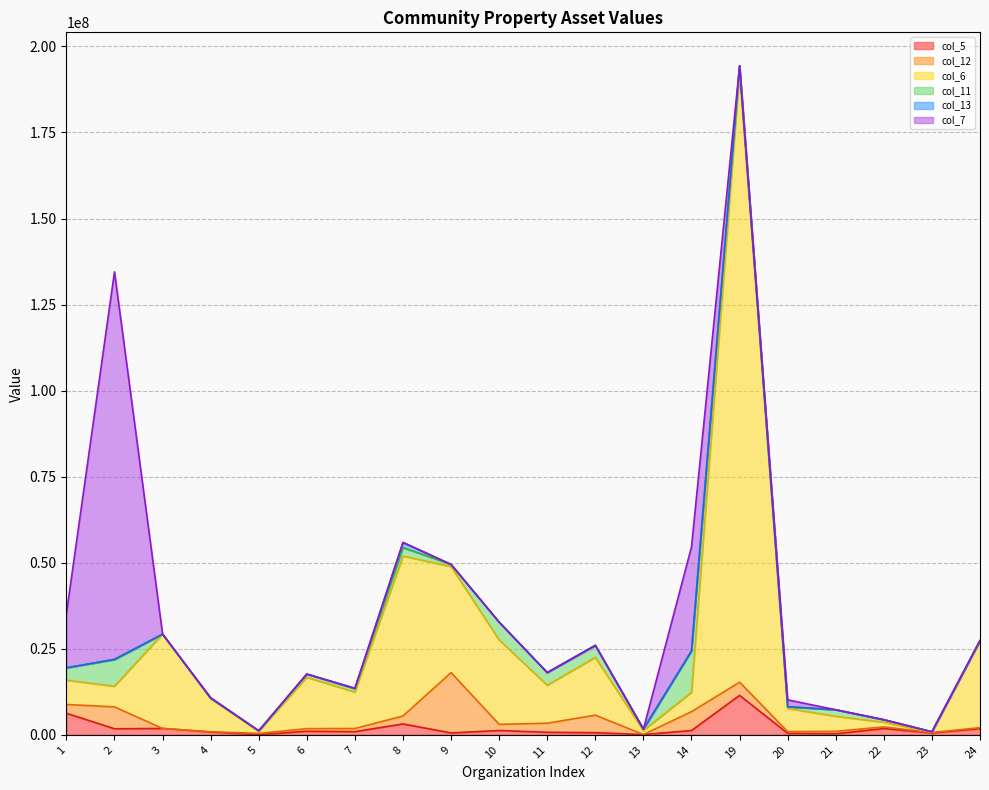

What is the spread (max minus min) of values at 20?

6729191.5